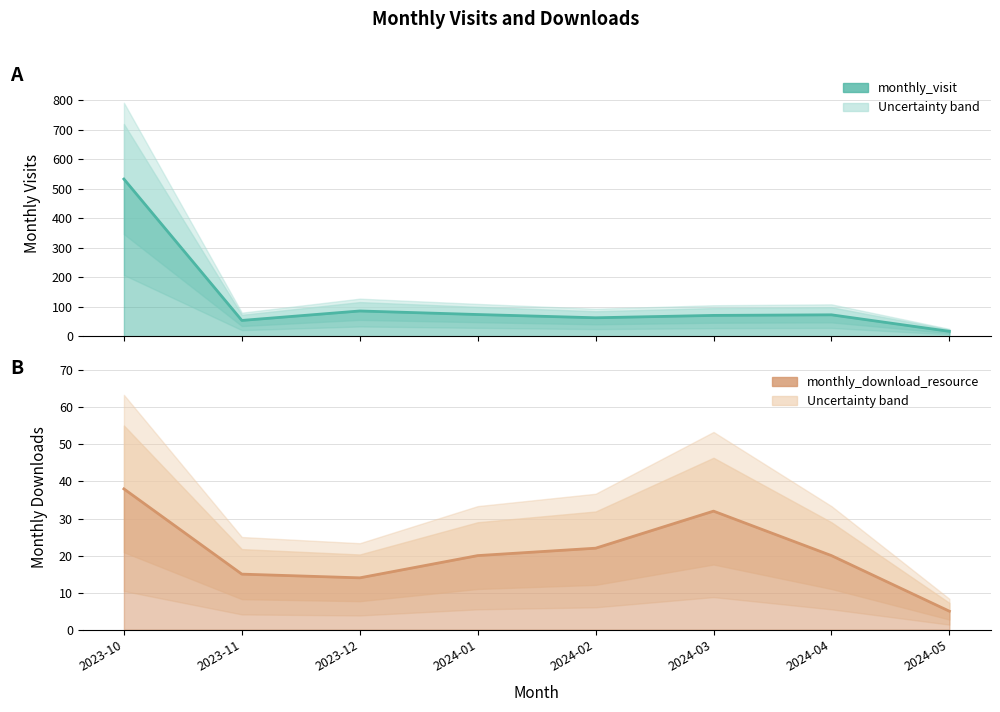

Reading left to right, what are all the values shown in this chart?

monthly_visit: 2023-10=533	2023-11=54	2023-12=86	2024-01=74	2024-02=63	2024-03=71	2024-04=73	2024-05=17
monthly_download_resource: 2023-10=38	2023-11=15	2023-12=14	2024-01=20	2024-02=22	2024-03=32	2024-04=20	2024-05=5